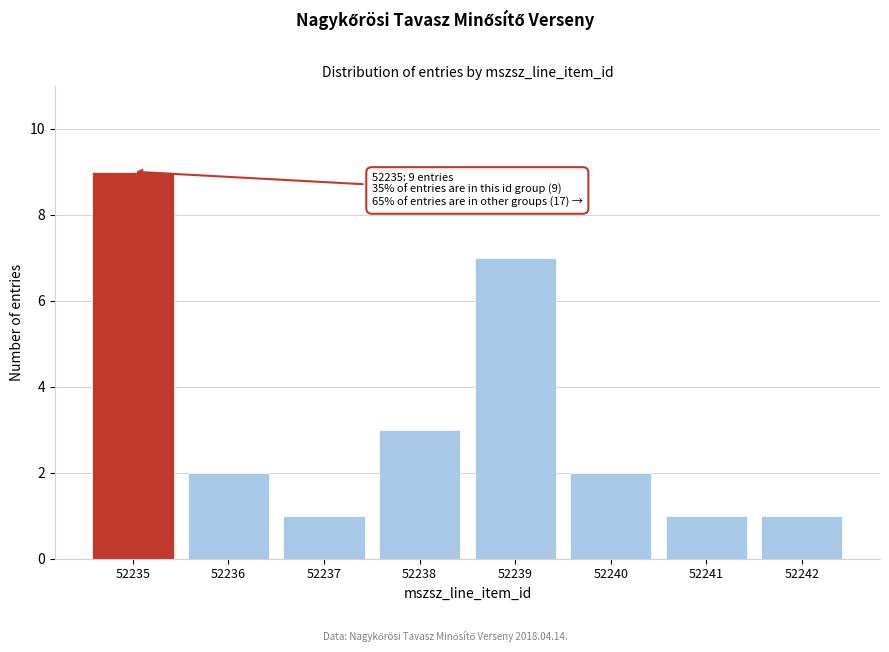

Reading left to right, transcribe all the data shown in this chart.

9	2	1	3	7	2	1	1